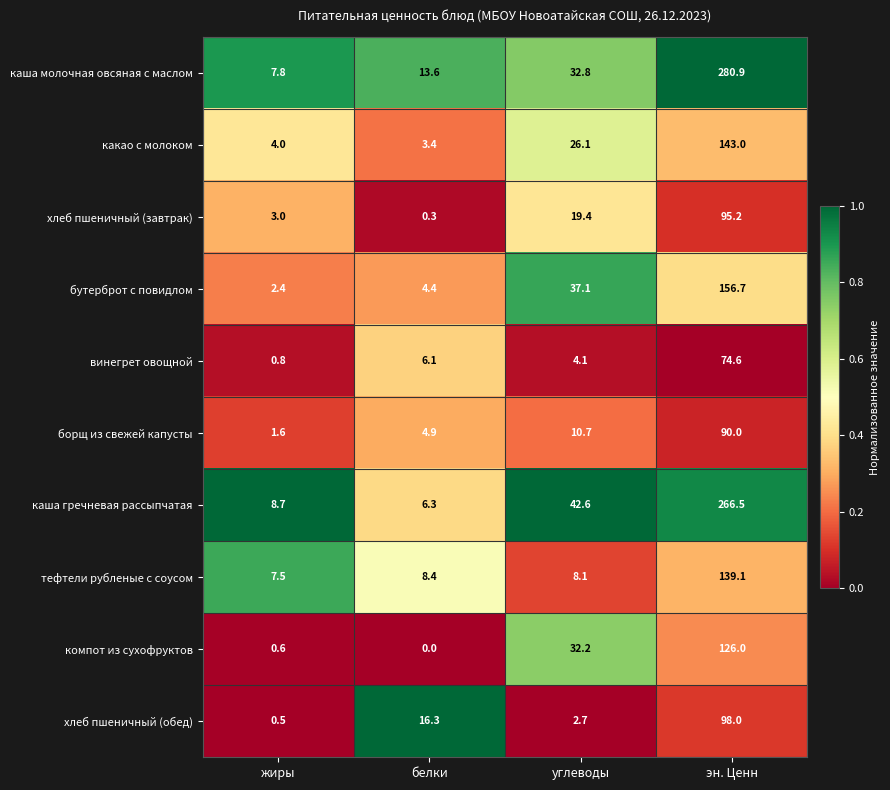

List the series in order of their peak value, highest first.

каша молочная овсяная с маслом, каша гречневая рассыпчатая, бутерброт с повидлом, какао с молоком, тефтели рубленые с соусом, компот из сухофруктов, хлеб пшеничный (обед), хлеб пшеничный (завтрак), борщ из свежей капусты, винегрет овощной